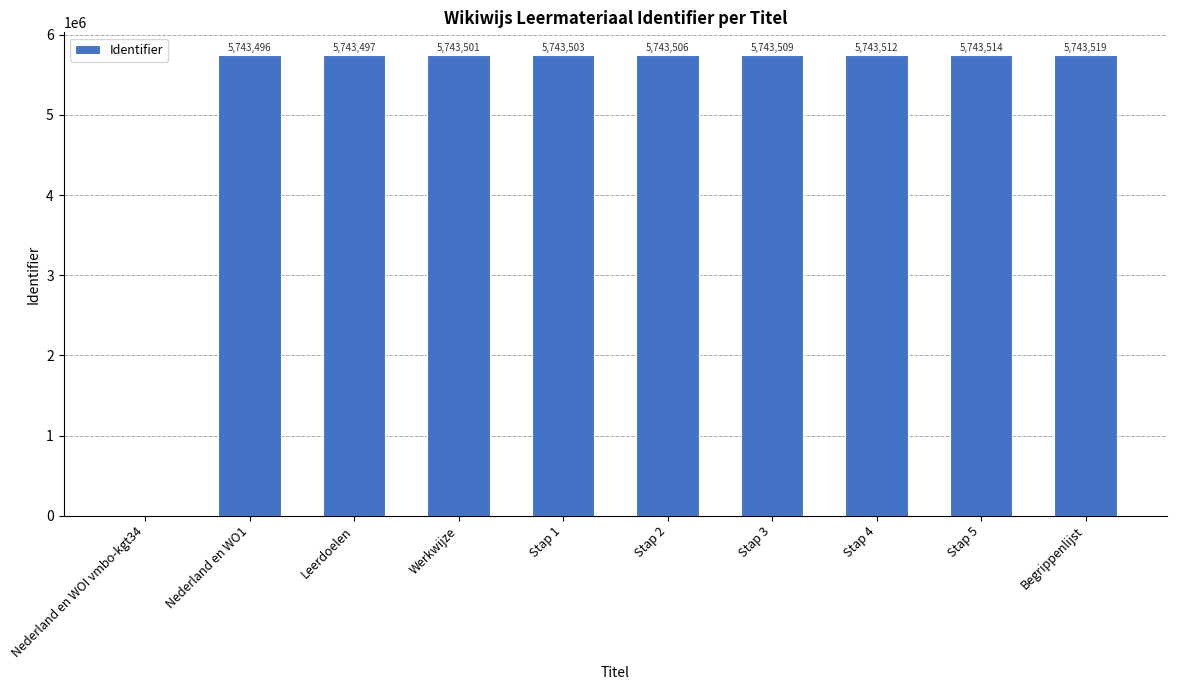

Count the number of categories in the chart.

10